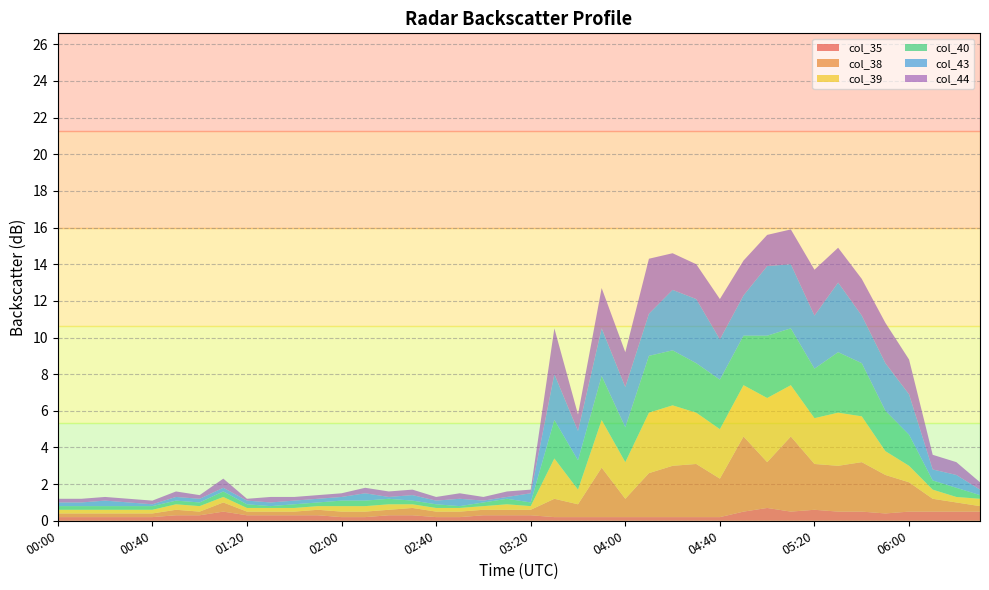

Reading left to right, what are all the values shown in this chart?

col_35: 00:00=0.2	00:10=0.2	00:20=0.2	00:30=0.2	00:40=0.2	00:50=0.3	01:00=0.3	01:10=0.5	01:20=0.3	01:30=0.3	01:40=0.3	01:50=0.3	02:00=0.2	02:10=0.2	02:20=0.3	02:30=0.3	02:40=0.2	02:50=0.2	03:00=0.3	03:10=0.3	03:20=0.3	03:30=0.2	03:40=0.2	03:50=0.2	04:00=0.2	04:10=0.2	04:20=0.2	04:30=0.2	04:40=0.2	04:50=0.5	05:00=0.7	05:10=0.5	05:20=0.6	05:30=0.5	05:40=0.5	05:50=0.4	06:00=0.5	06:10=0.5	06:20=0.5	06:30=0.5
col_38: 00:00=0.2	00:10=0.2	00:20=0.2	00:30=0.2	00:40=0.2	00:50=0.3	01:00=0.2	01:10=0.5	01:20=0.2	01:30=0.2	01:40=0.2	01:50=0.3	02:00=0.3	02:10=0.3	02:20=0.3	02:30=0.4	02:40=0.3	02:50=0.3	03:00=0.3	03:10=0.3	03:20=0.3	03:30=1.0	03:40=0.7	03:50=2.7	04:00=1.0	04:10=2.4	04:20=2.8	04:30=2.9	04:40=2.1	04:50=4.1	05:00=2.5	05:10=4.1	05:20=2.5	05:30=2.5	05:40=2.7	05:50=2.1	06:00=1.6	06:10=0.7	06:20=0.5	06:30=0.3
col_39: 00:00=0.2	00:10=0.2	00:20=0.2	00:30=0.2	00:40=0.2	00:50=0.3	01:00=0.3	01:10=0.3	01:20=0.2	01:30=0.2	01:40=0.2	01:50=0.2	02:00=0.3	02:10=0.3	02:20=0.3	02:30=0.2	02:40=0.2	02:50=0.2	03:00=0.2	03:10=0.3	03:20=0.2	03:30=2.2	03:40=0.8	03:50=2.6	04:00=2.0	04:10=3.3	04:20=3.3	04:30=2.8	04:40=2.7	04:50=2.8	05:00=3.5	05:10=2.8	05:20=2.5	05:30=2.9	05:40=2.5	05:50=1.3	06:00=0.9	06:10=0.5	06:20=0.3	06:30=0.4
col_40: 00:00=0.2	00:10=0.2	00:20=0.2	00:30=0.2	00:40=0.2	00:50=0.2	01:00=0.2	01:10=0.3	01:20=0.2	01:30=0.1	01:40=0.2	01:50=0.2	02:00=0.3	02:10=0.3	02:20=0.3	02:30=0.2	02:40=0.2	02:50=0.1	03:00=0.2	03:10=0.3	03:20=0.2	03:30=2.1	03:40=1.6	03:50=2.4	04:00=1.9	04:10=3.1	04:20=3.0	04:30=2.7	04:40=2.7	04:50=2.7	05:00=3.4	05:10=3.1	05:20=2.7	05:30=3.3	05:40=2.9	05:50=2.2	06:00=1.7	06:10=0.5	06:20=0.5	06:30=0.2
col_43: 00:00=0.2	00:10=0.2	00:20=0.3	00:30=0.2	00:40=0.1	00:50=0.2	01:00=0.2	01:10=0.2	01:20=0.2	01:30=0.2	01:40=0.2	01:50=0.2	02:00=0.2	02:10=0.4	02:20=0.1	02:30=0.3	02:40=0.2	02:50=0.4	03:00=0.1	03:10=0.1	03:20=0.5	03:30=2.5	03:40=1.6	03:50=2.6	04:00=2.2	04:10=2.3	04:20=3.3	04:30=3.5	04:40=2.2	04:50=2.2	05:00=3.8	05:10=3.5	05:20=2.9	05:30=3.8	05:40=2.6	05:50=2.6	06:00=2.2	06:10=0.6	06:20=0.7	06:30=0.3
col_44: 00:00=0.2	00:10=0.2	00:20=0.2	00:30=0.2	00:40=0.2	00:50=0.3	01:00=0.2	01:10=0.5	01:20=0.1	01:30=0.3	01:40=0.2	01:50=0.2	02:00=0.2	02:10=0.3	02:20=0.3	02:30=0.3	02:40=0.2	02:50=0.3	03:00=0.2	03:10=0.3	03:20=0.2	03:30=2.5	03:40=0.9	03:50=2.2	04:00=1.9	04:10=3.0	04:20=2.0	04:30=1.9	04:40=2.2	04:50=1.9	05:00=1.7	05:10=1.9	05:20=2.5	05:30=1.9	05:40=2.0	05:50=2.2	06:00=1.9	06:10=0.8	06:20=0.7	06:30=0.4